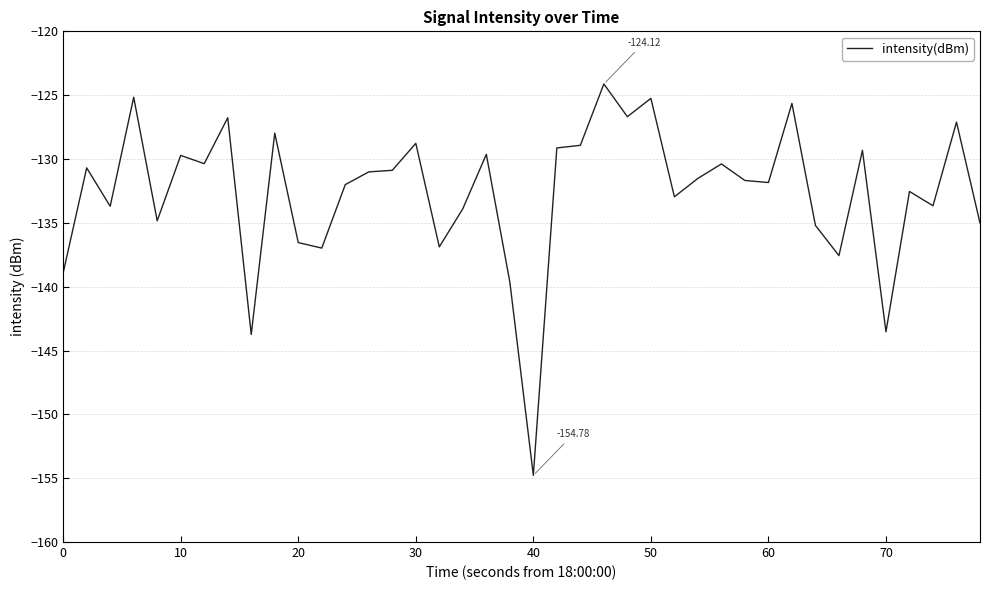

Is this an area chart (filled region under the line)?

No